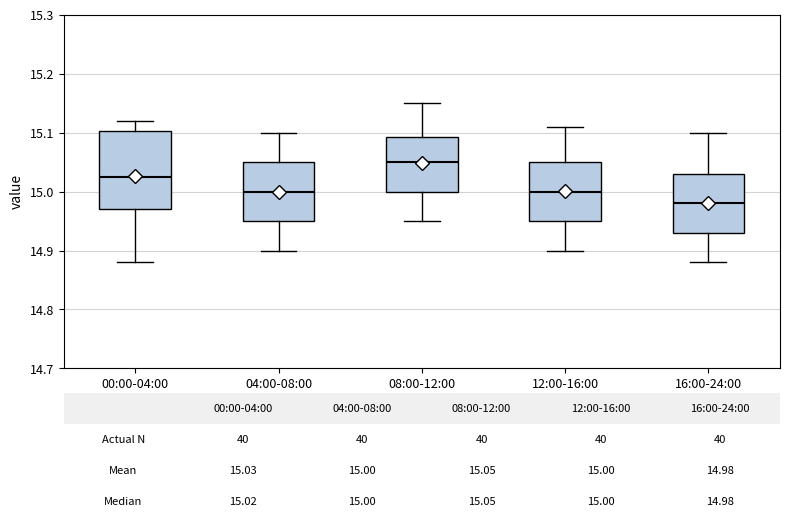

Which box has the lowest median line?

16:00-24:00